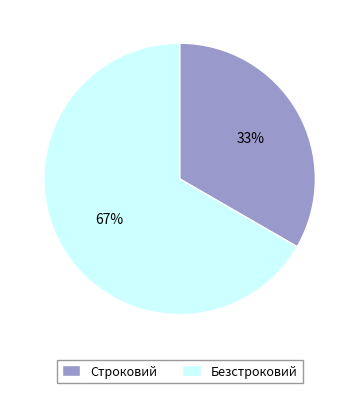

Which has a higher value, Строковий or Безстроковий?

Безстроковий